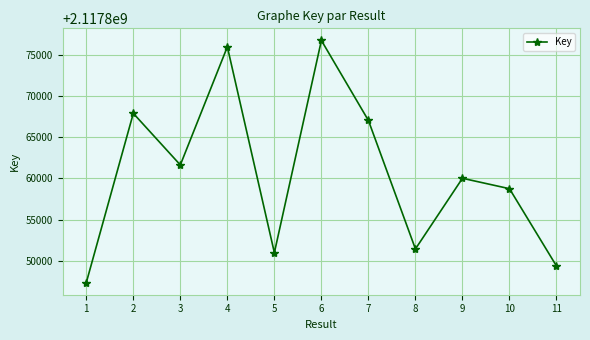

True or false: the data shows 2117860009 at 9.

True